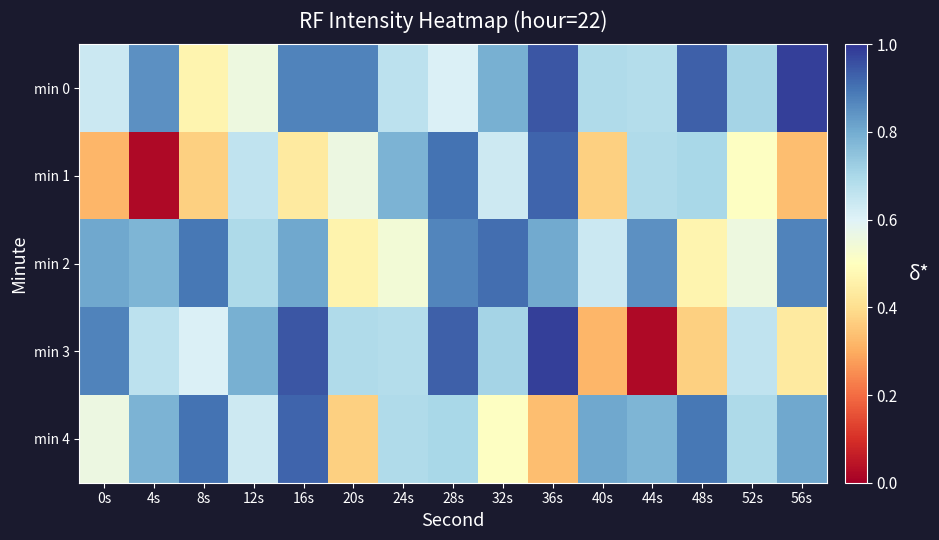

Reading right to left, transcribe all the data shown in this chart.

min 0: 56s=-116.3	52s=-121.5	48s=-117.3	44s=-122.0	40s=-121.9	36s=-117.0	32s=-120.0	28s=-123.5	24s=-122.3	20s=-118.4	16s=-118.4	12s=-124.4	8s=-126.2	4s=-118.9	0s=-122.8
min 1: 56s=-128.6	52s=-125.4	48s=-121.7	44s=-121.9	40s=-128.0	36s=-117.5	32s=-123.0	28s=-117.9	24s=-120.1	20s=-124.3	16s=-126.7	12s=-122.5	8s=-128.0	4s=-134.6	0s=-128.9
min 2: 56s=-118.4	52s=-124.4	48s=-126.2	44s=-118.9	40s=-122.8	36s=-119.8	32s=-117.7	28s=-118.5	24s=-124.7	20s=-126.2	16s=-119.7	12s=-121.8	8s=-118.1	4s=-120.2	0s=-119.6
min 3: 56s=-126.7	52s=-122.5	48s=-128.0	44s=-134.6	40s=-128.9	36s=-116.3	32s=-121.5	28s=-117.3	24s=-122.0	20s=-121.9	16s=-117.0	12s=-120.0	8s=-123.5	4s=-122.3	0s=-118.4
min 4: 56s=-119.7	52s=-121.8	48s=-118.1	44s=-120.2	40s=-119.6	36s=-128.6	32s=-125.4	28s=-121.7	24s=-121.9	20s=-128.0	16s=-117.5	12s=-123.0	8s=-117.9	4s=-120.1	0s=-124.3